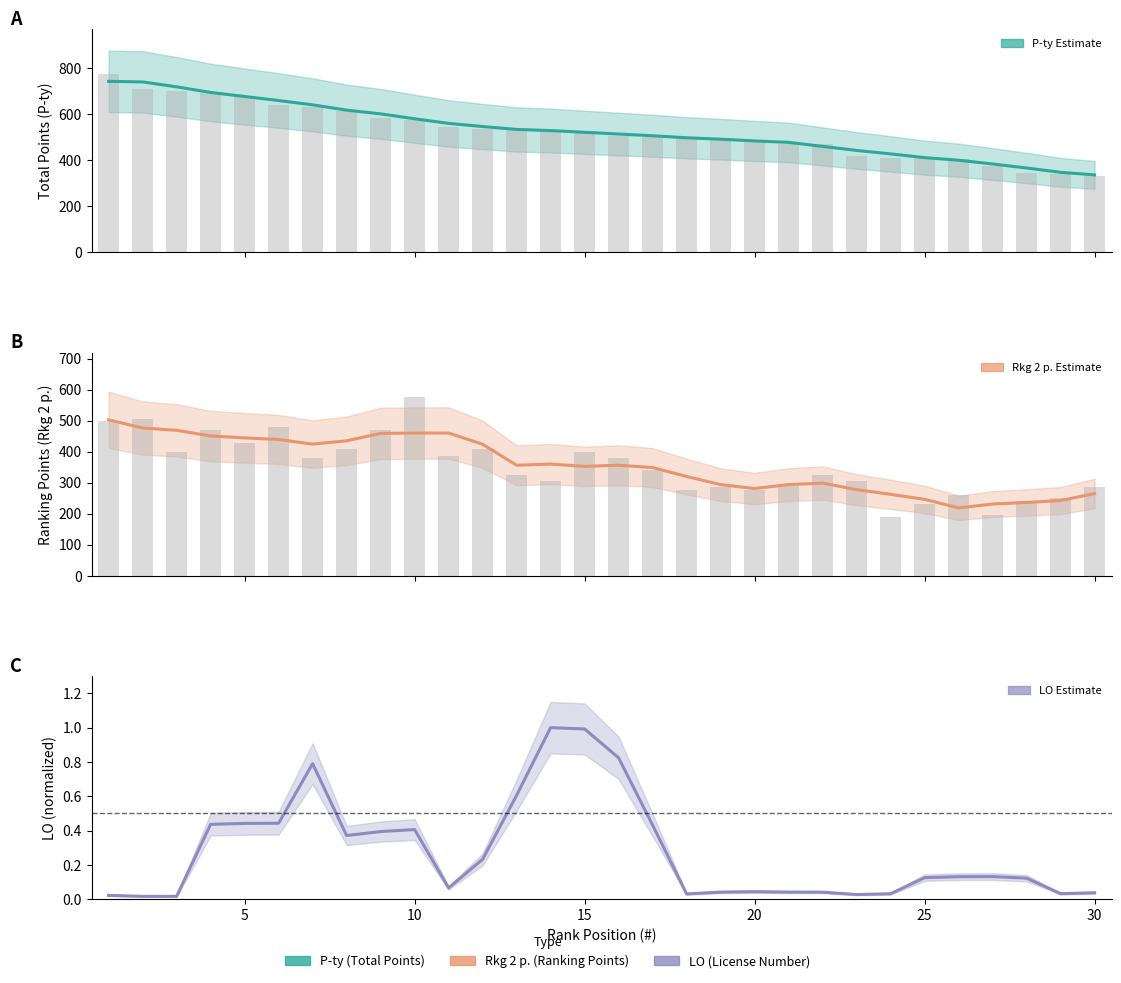

Rank the series by their maximum value, from lowest to highest.

LO (normalized), Rkg 2 p., Rkg raw, P-ty (total points), P-ty raw